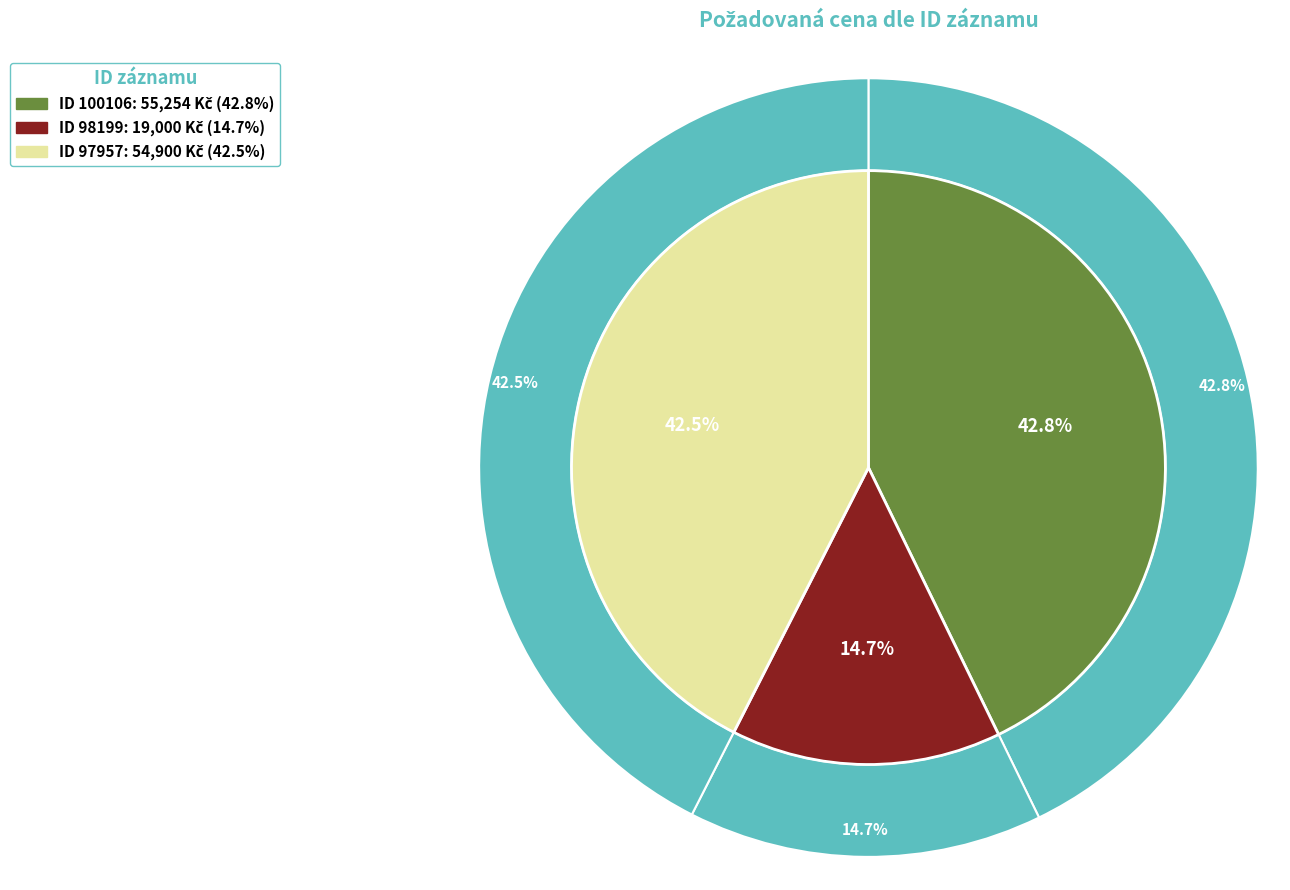

How many slices are in this pie chart?

3